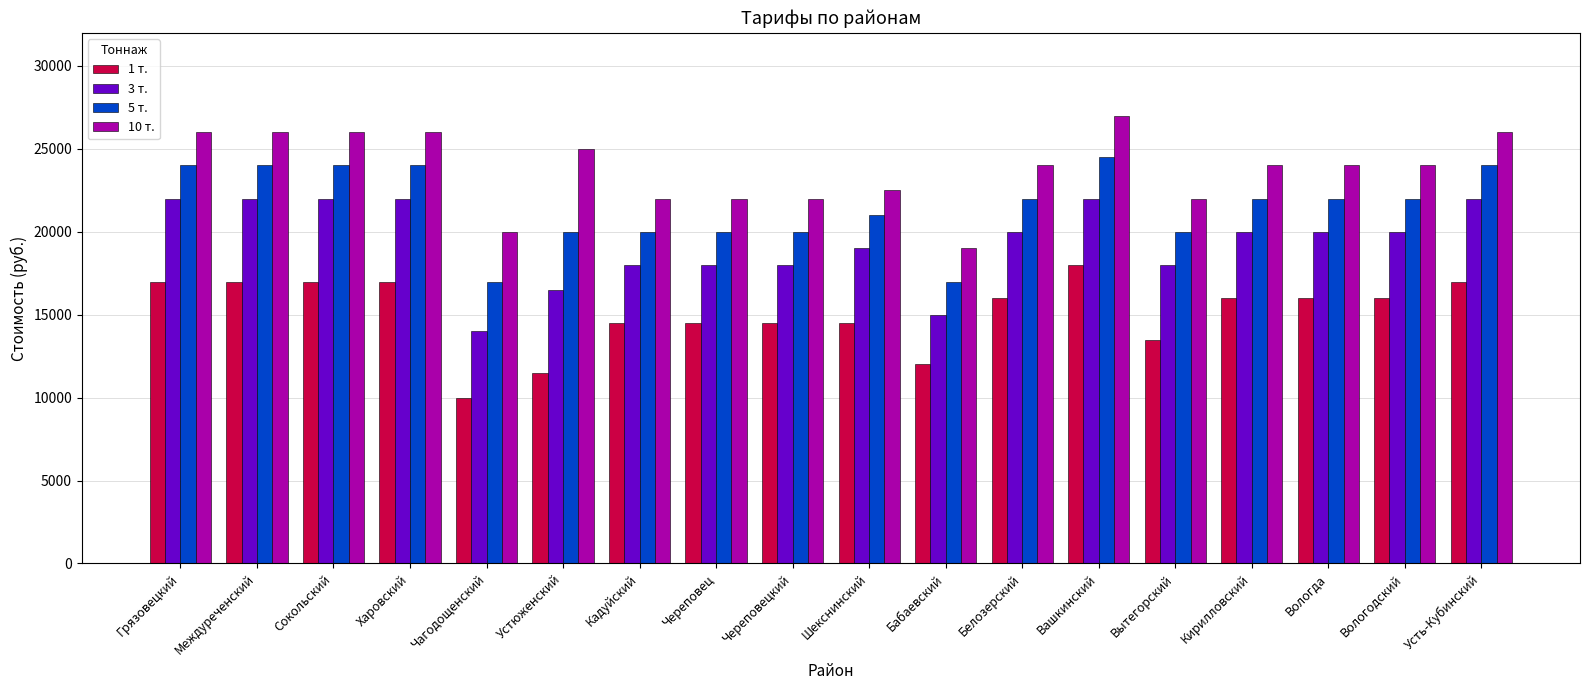

Is it true that 3 т. equals 38813 at Междуреченский?

False